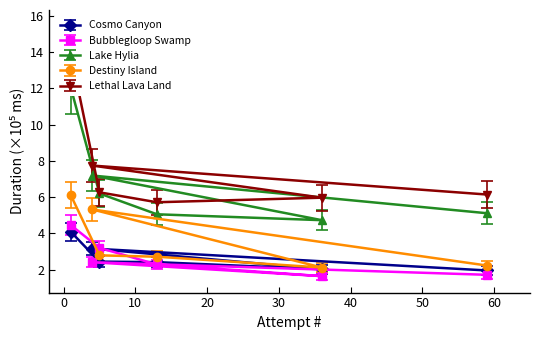

What is the value of the Cosmo Canyon point at the 6th from the left?

2.0